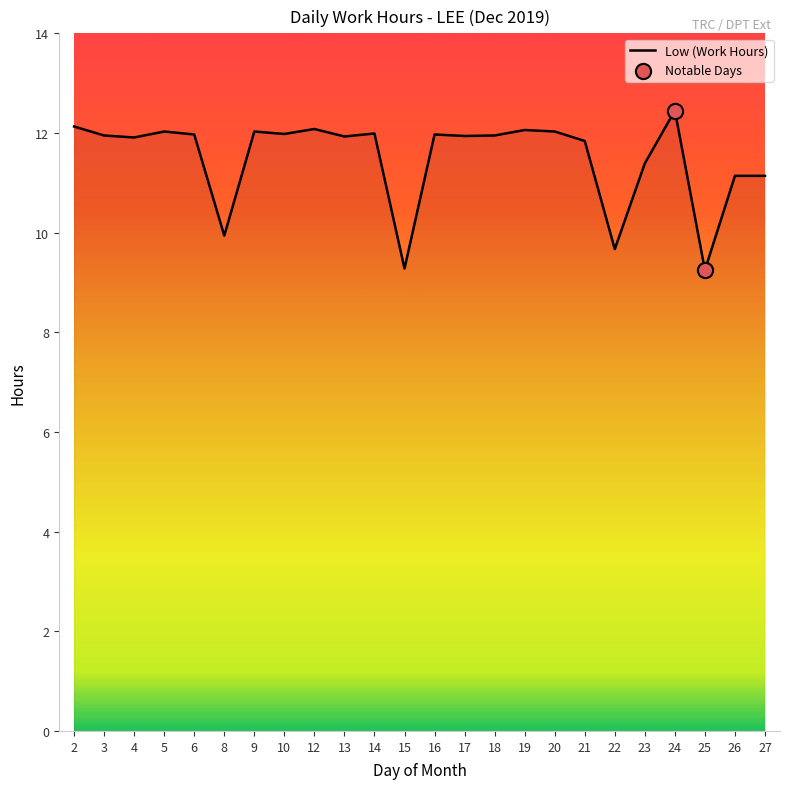

What is the change in value from 4 to 6?

+0.1